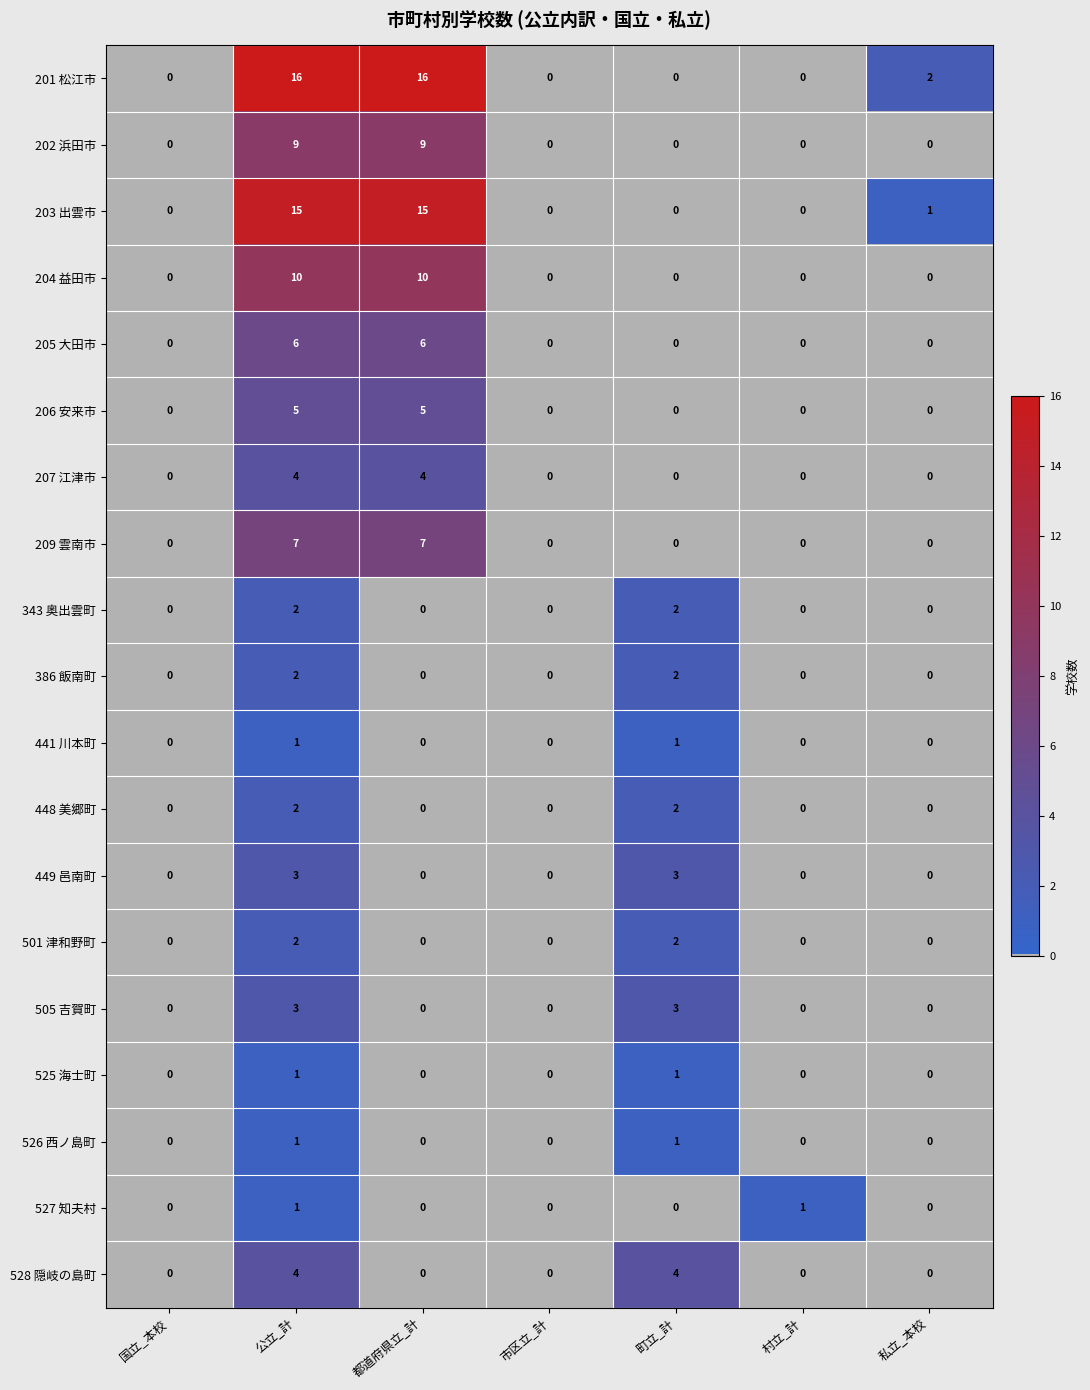

The 441 川本町 series shows 0 at 公立_計. True or false?

False